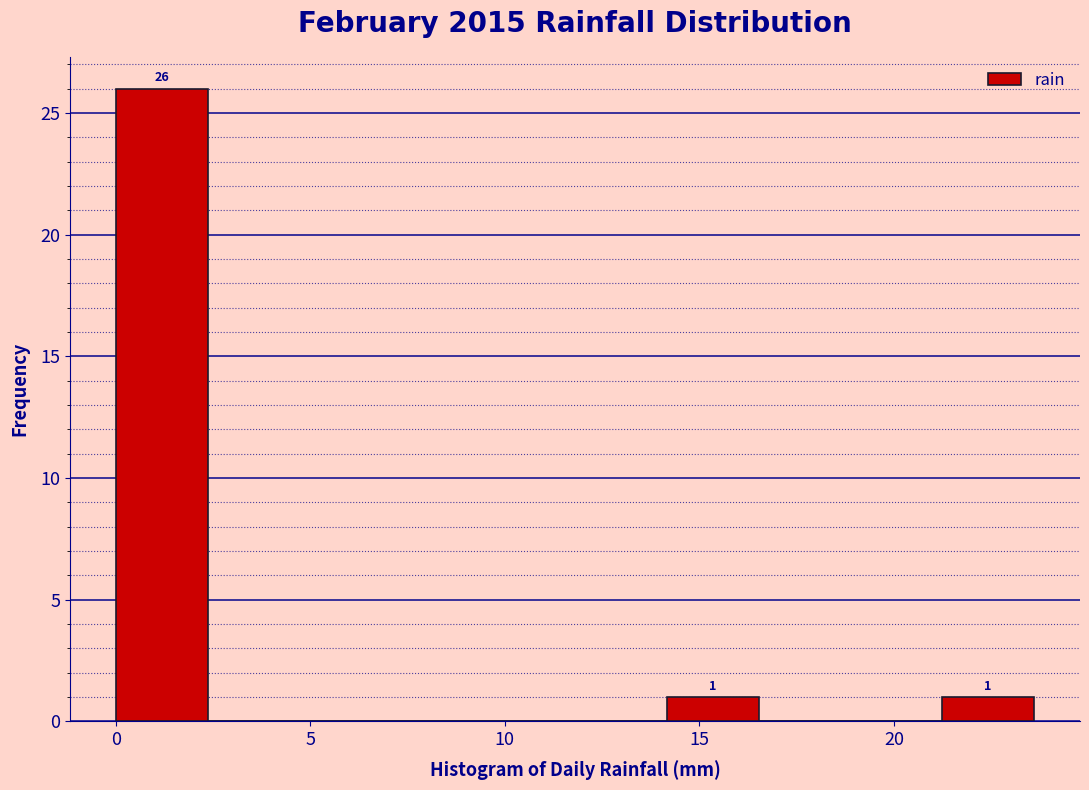

Over which range of the x-axis is the bar tallest?

0.0 to 2.5